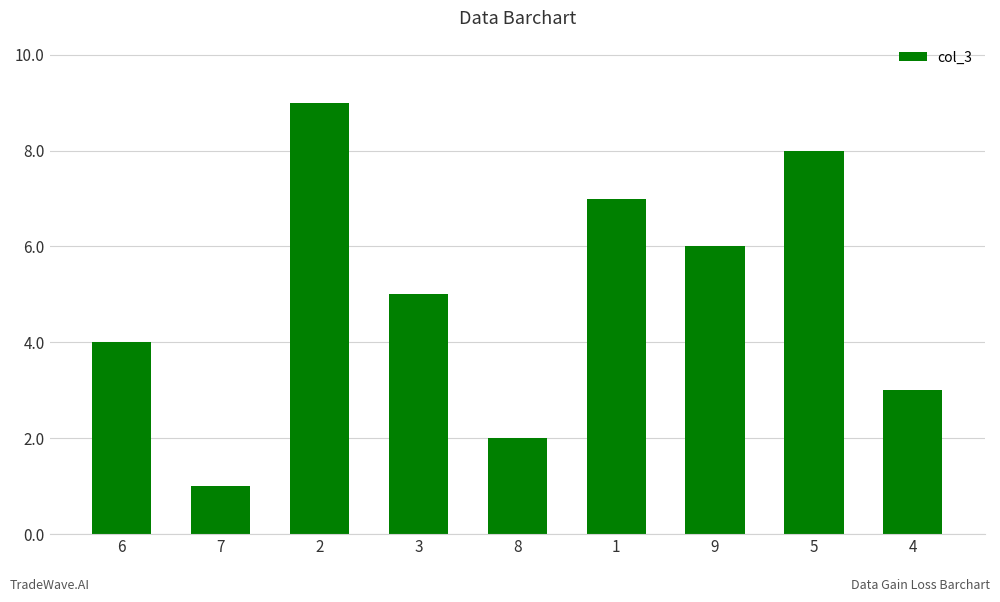

What is the ratio of the value at 5 to the value at 9?

1.3